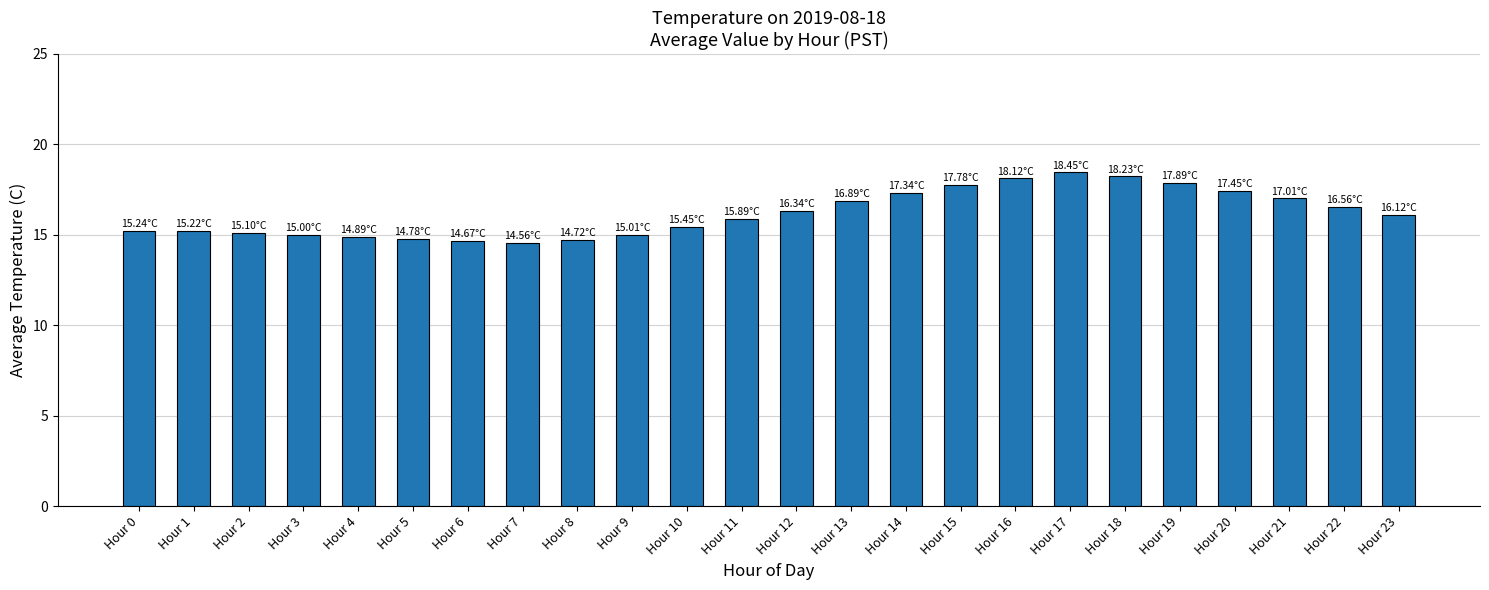

What is the difference between the maximum and minimum values?

3.9